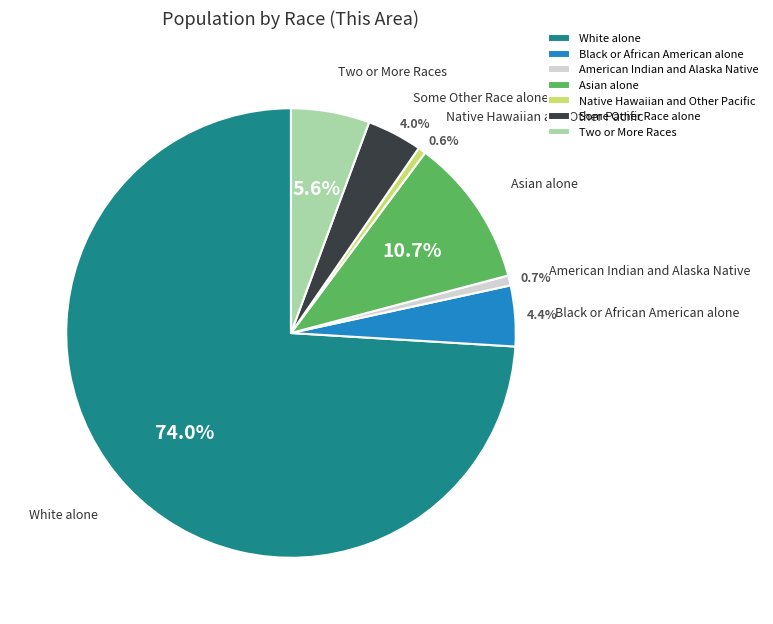

To the nearest percent, what portion does Native Hawaiian and Other Pacific represent?

1%